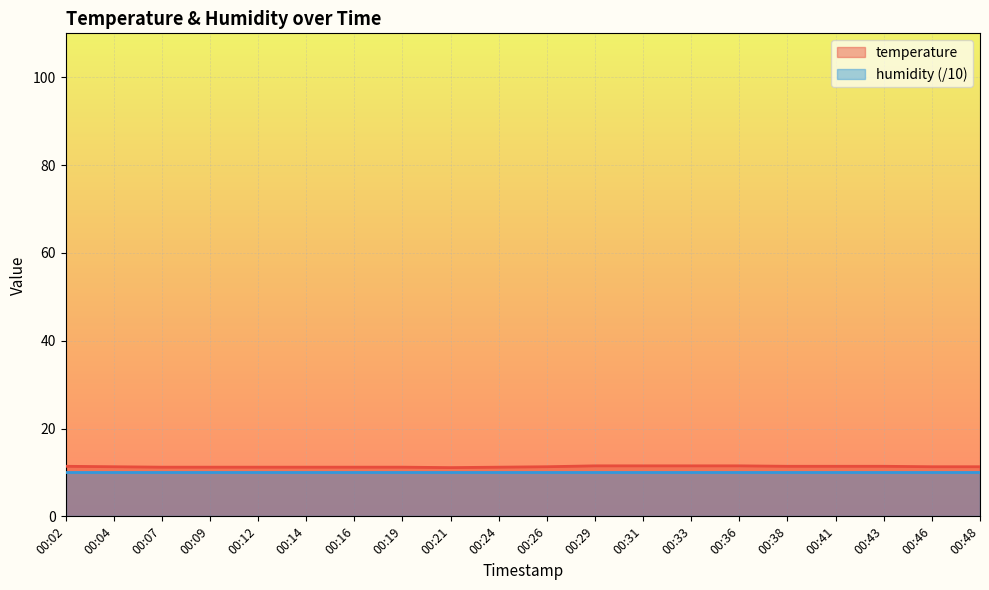

What is the sum of the values at 00:26 and 00:24?

22.5